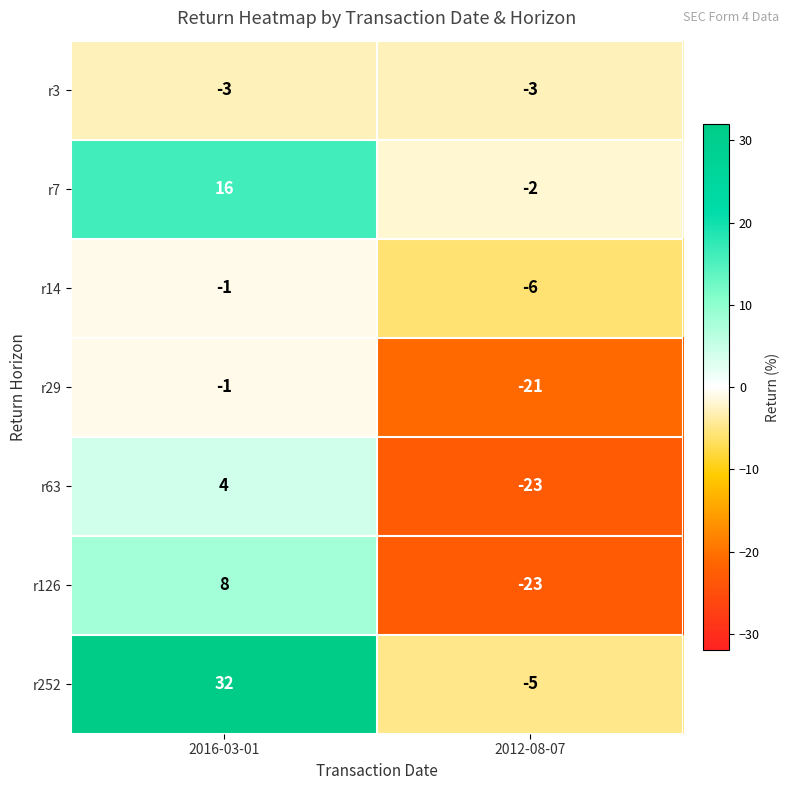

Where is r29 nearest to the value -11?

2016-03-01